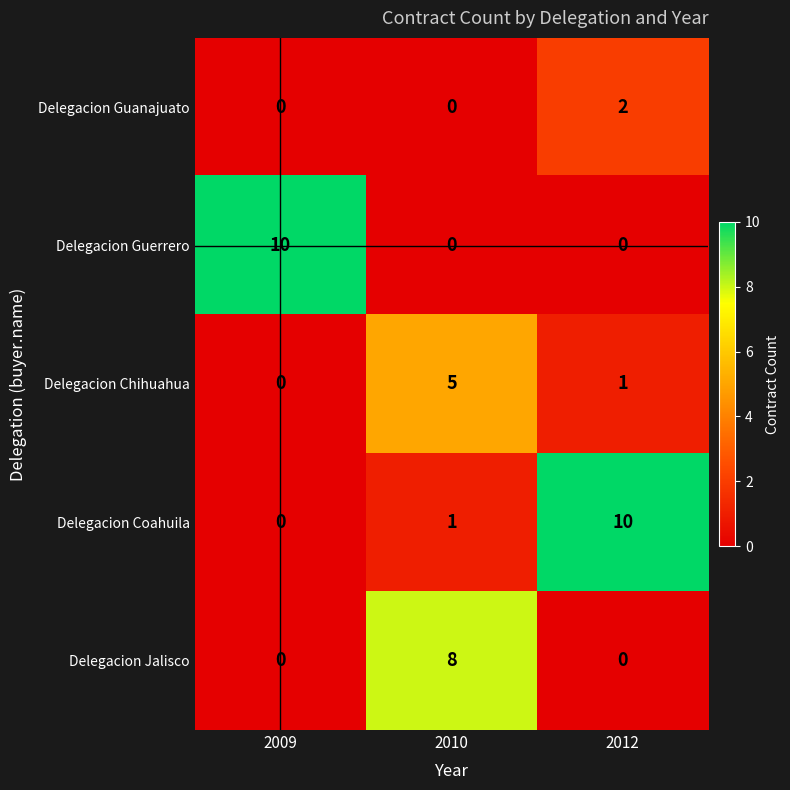

At which label does Delegacion Chihuahua reach its peak?

2010